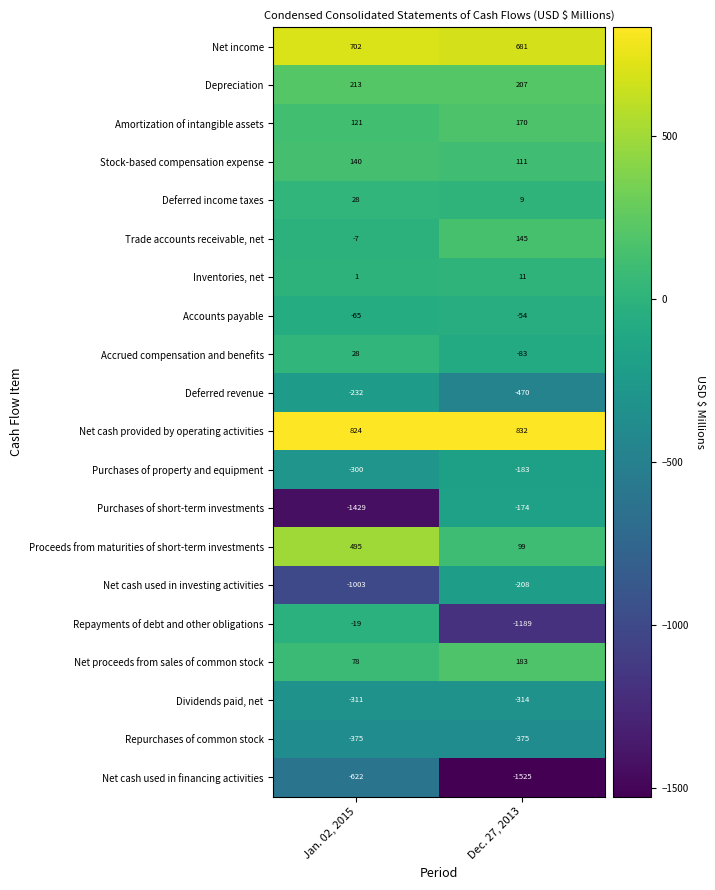

At Dec. 27, 2013, list the series in order from smallest to largest.

Net cash used in financing activities, Repayments of debt and other obligations, Deferred revenue, Repurchases of common stock, Dividends paid, net, Net cash used in investing activities, Purchases of property and equipment, Purchases of short-term investments, Accrued compensation and benefits, Accounts payable, Deferred income taxes, Inventories, net, Proceeds from maturities of short-term investments, Stock-based compensation expense, Trade accounts receivable, net, Amortization of intangible assets, Net proceeds from sales of common stock, Depreciation, Net income, Net cash provided by operating activities